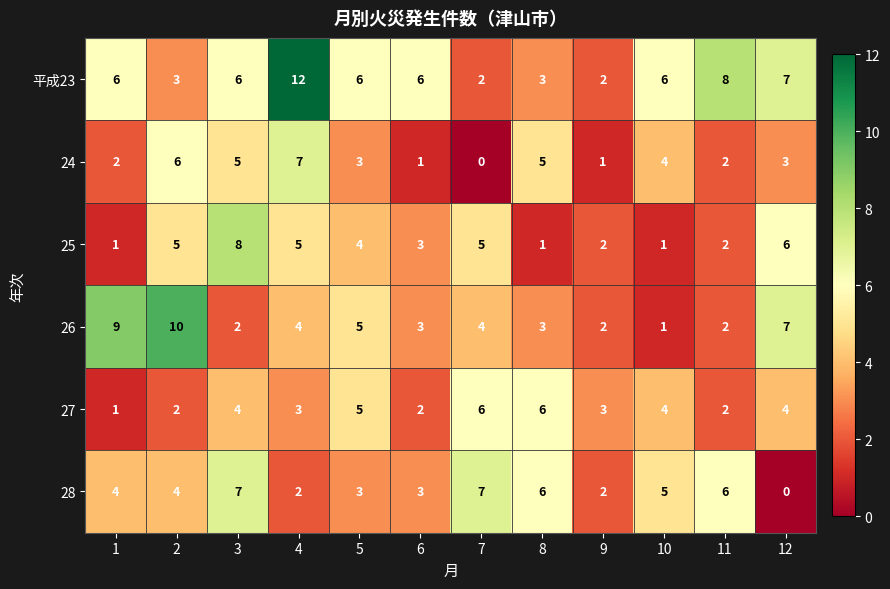

True or false: 25 has a value of 8 at 3.

True